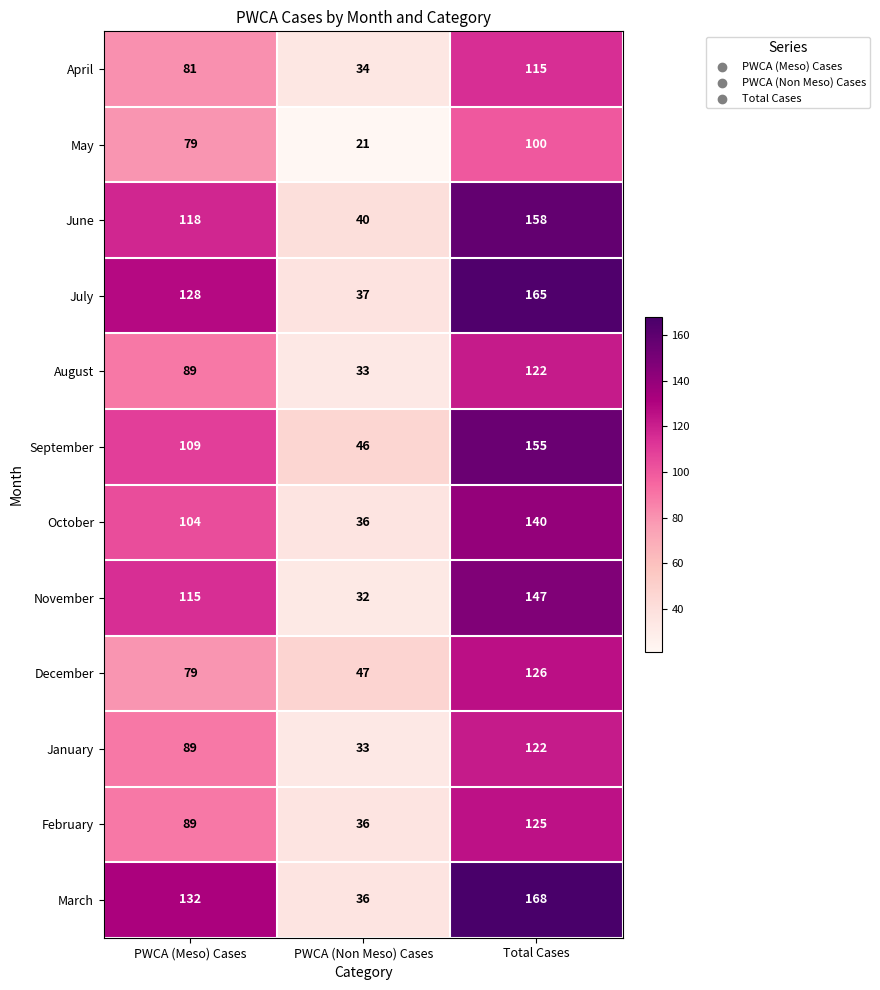

What is the average value of the February series?

83